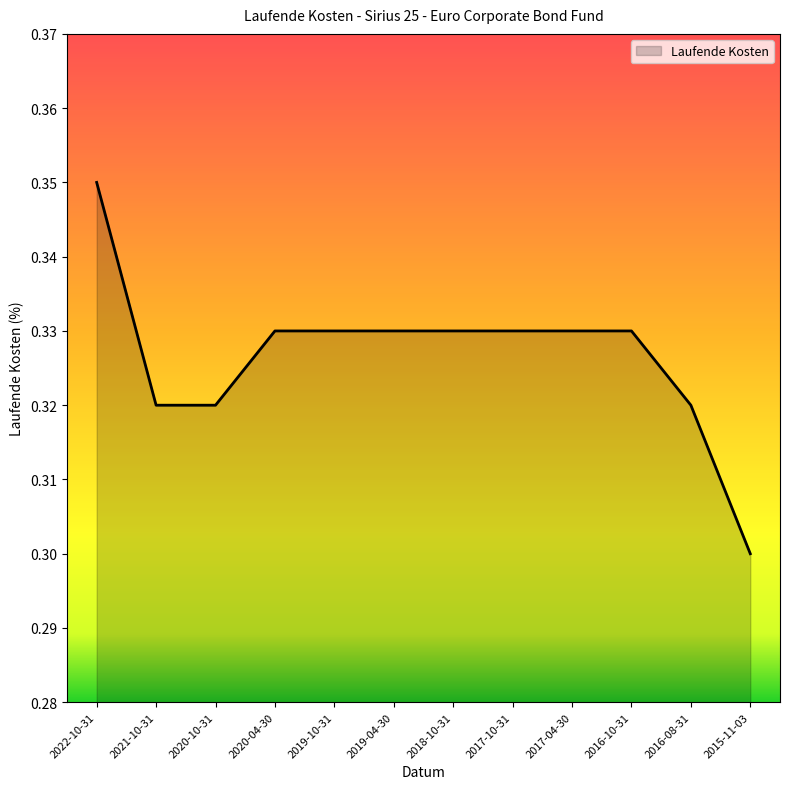

How many lines are shown in the chart?

1